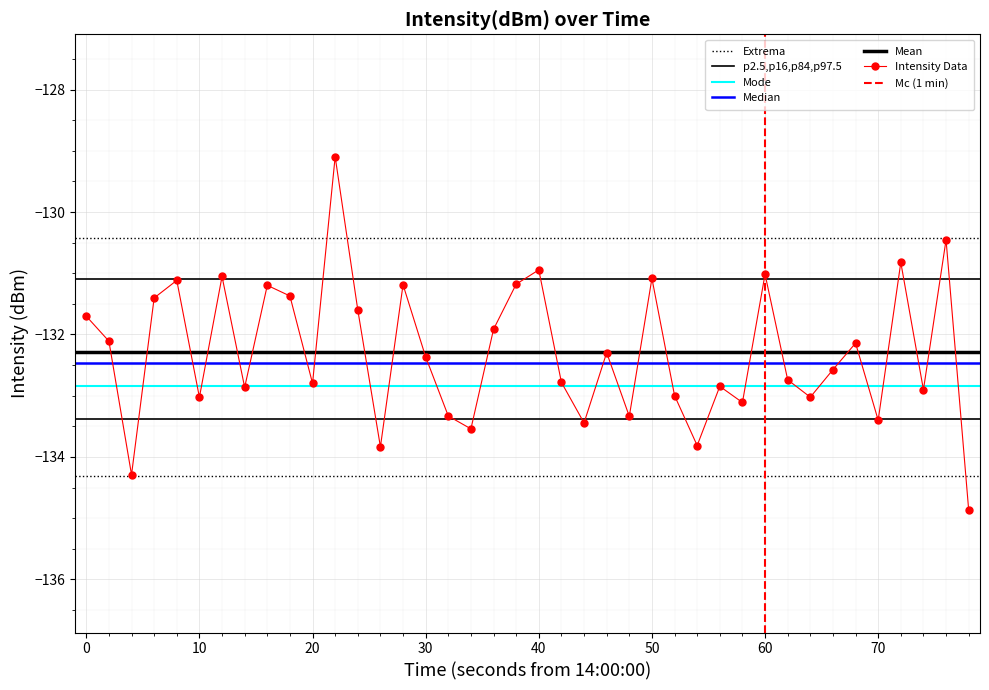

What is the lowest value of the Intensity Data series?

-134.9